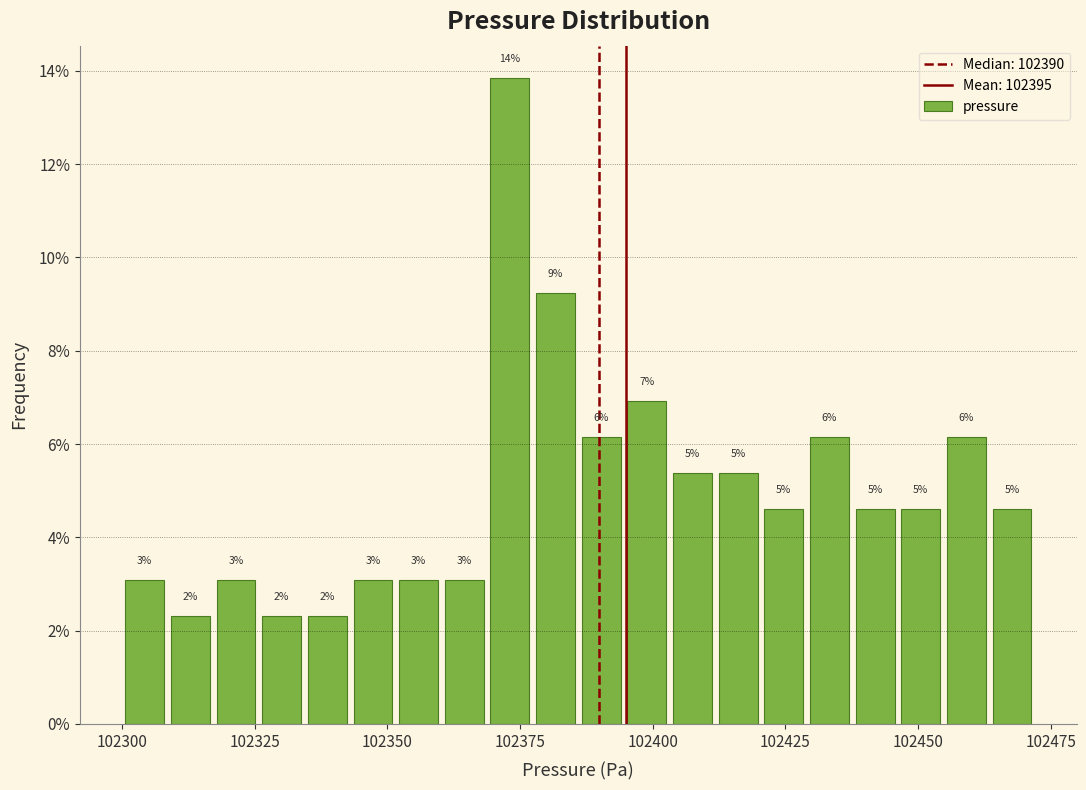

Around what value on the x-axis is the tallest bar? Give the approximate position of its centre, as read against the axis.

102375